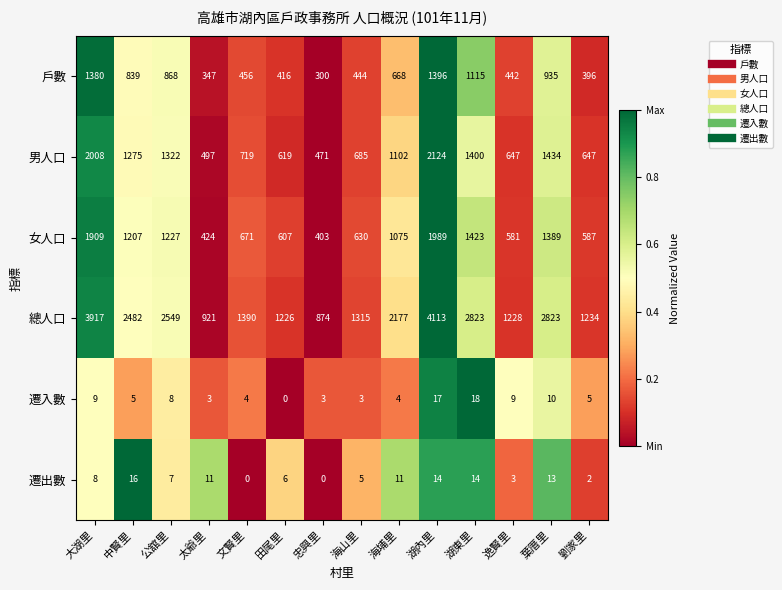

True or false: 戶數 has a value of 625 at 文賢里.

False